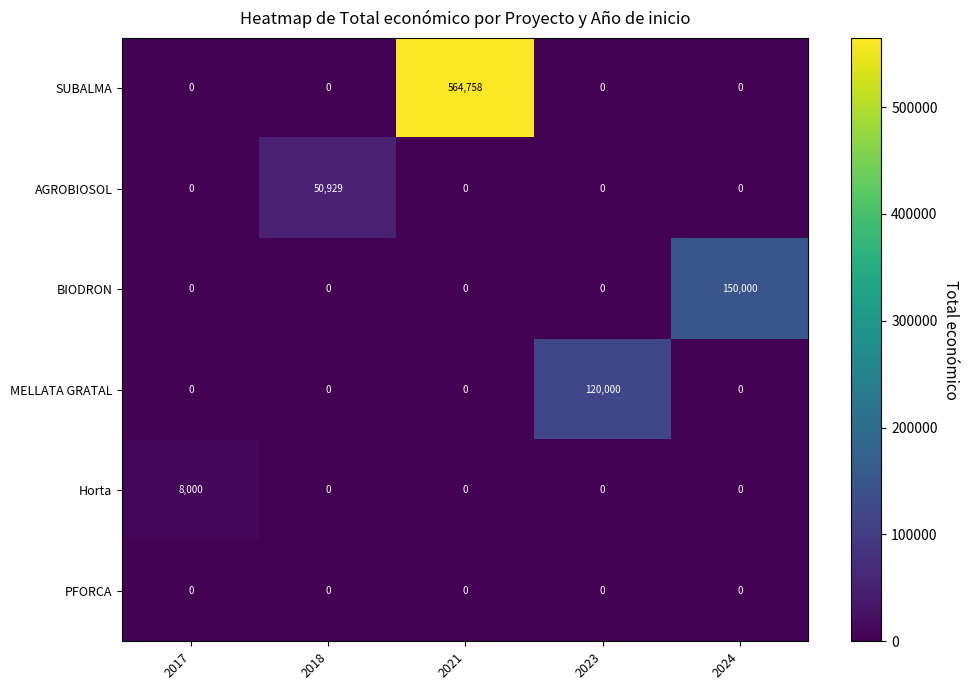

Reading left to right, list all the values displayed in this chart.

SUBALMA: 0	0	564758	0	0
AGROBIOSOL: 0	50929	0	0	0
BIODRON: 0	0	0	0	150000
MELLATA GRATAL: 0	0	0	120000	0
Horta: 8000	0	0	0	0
PFORCA: 0	0	0	0	0